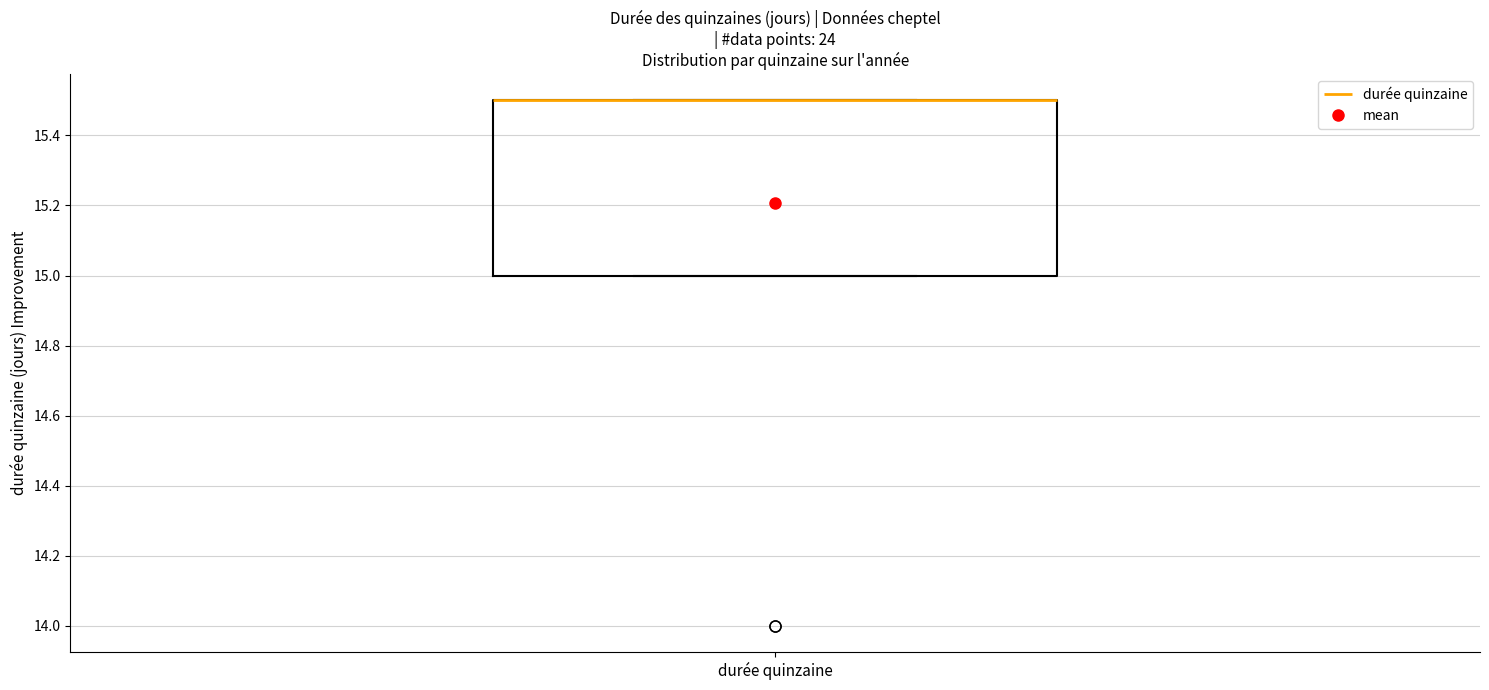

Where is the lower edge of the box for durée quinzaine on the y-axis? The values are not printed on the chart, so give them approximately, as read against the axis.

15.0